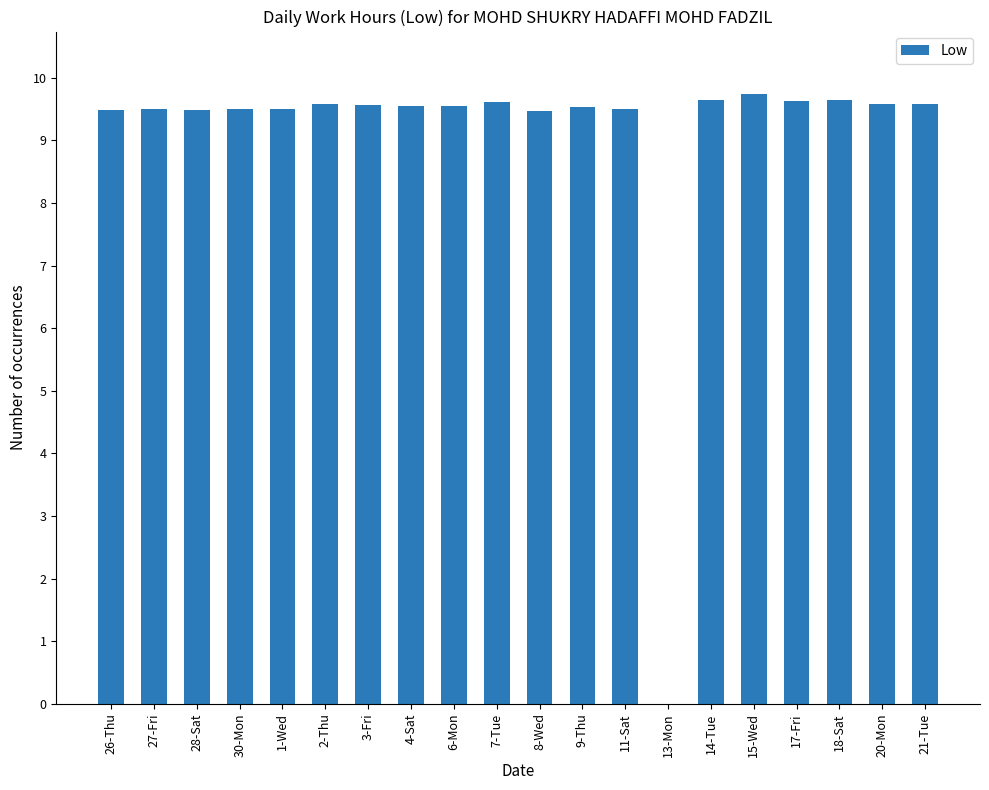

What is the sum of all values?

181.7